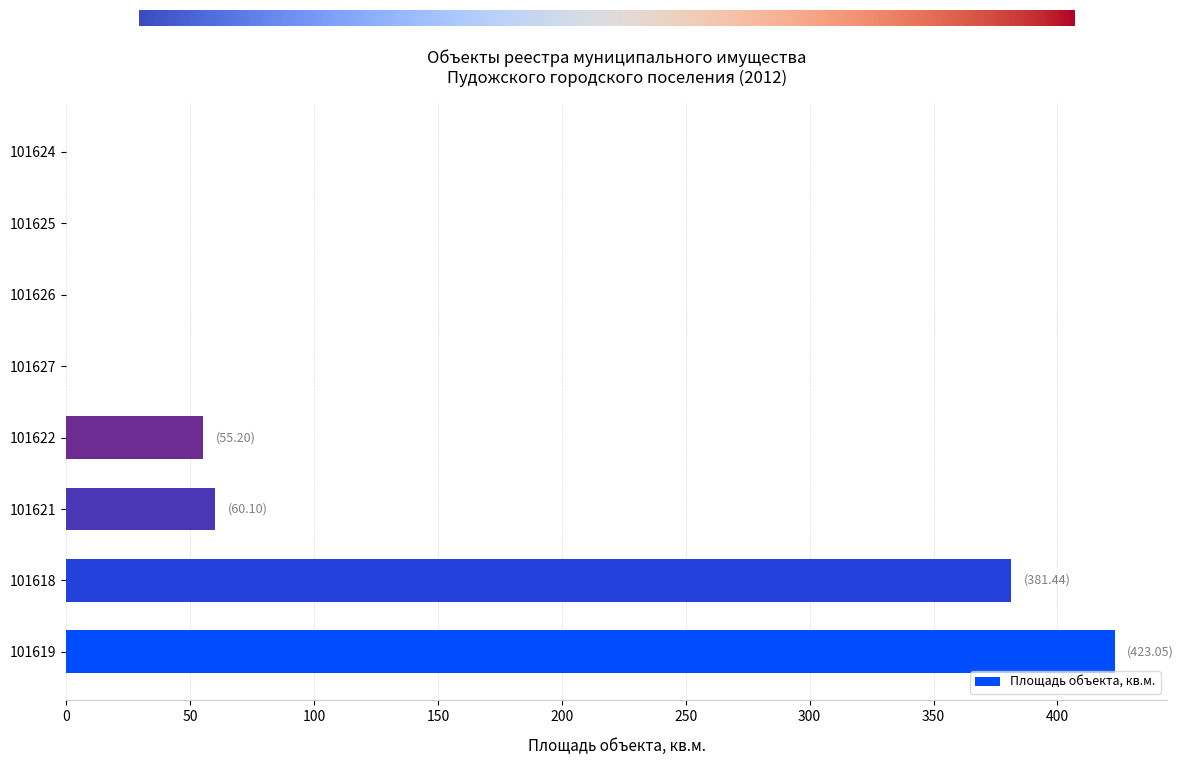

Which has a higher value, 101618 or 101626?

101618